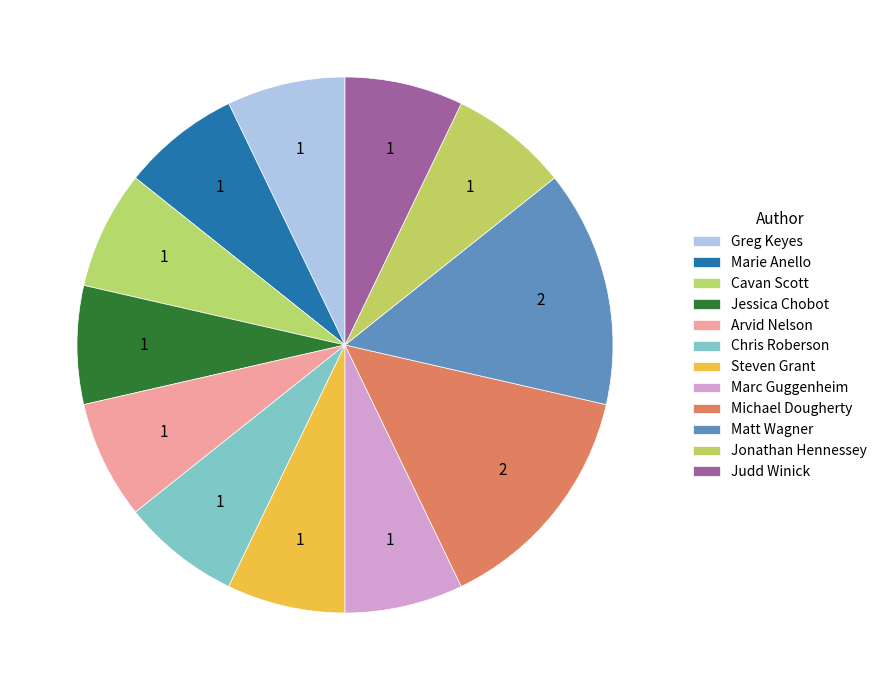

What is the smallest slice in the pie chart?

Greg Keyes